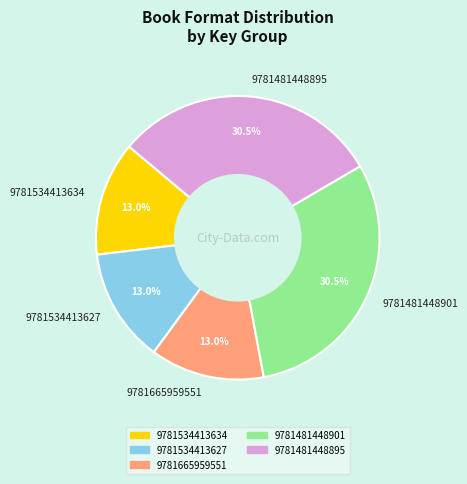

Is 9781481448901 the majority of the pie?

No